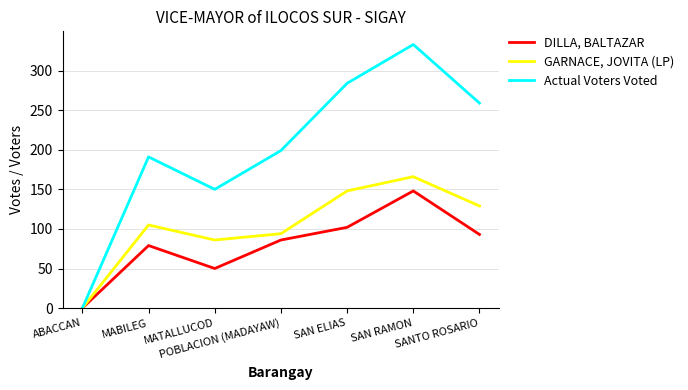

Which series has the largest range (max minus min)?

Actual Voters Voted